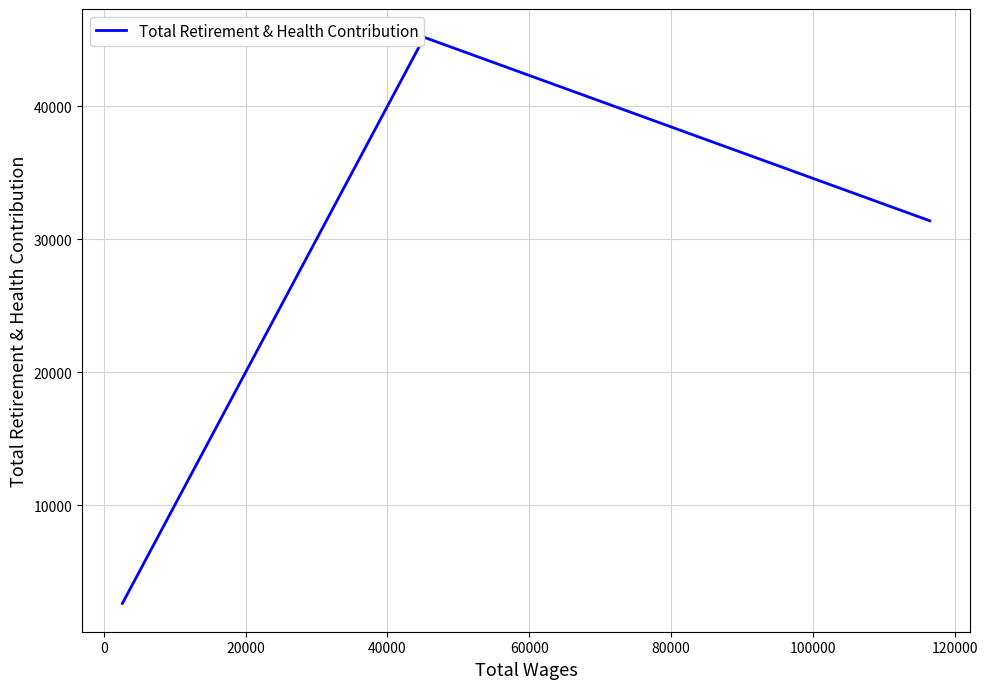

What is the difference between the maximum and minimum values?

42545